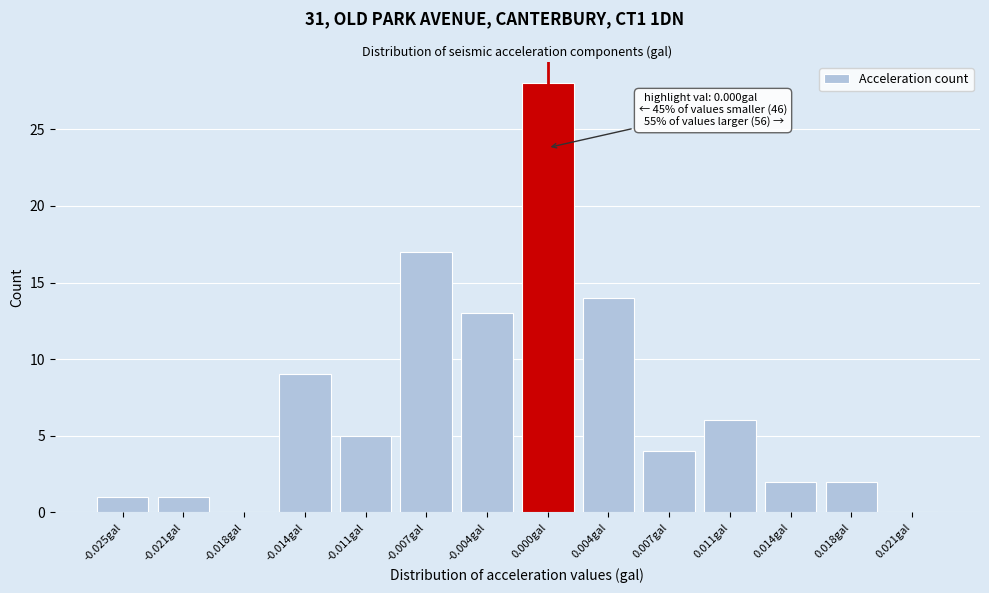

Reading left to right, extract all data points from this chart.

-0.025gal=1	-0.021gal=1	-0.018gal=0	-0.014gal=9	-0.011gal=5	-0.007gal=17	-0.004gal=13	0.000gal=28	0.004gal=14	0.007gal=4	0.011gal=6	0.014gal=2	0.018gal=2	0.021gal=0